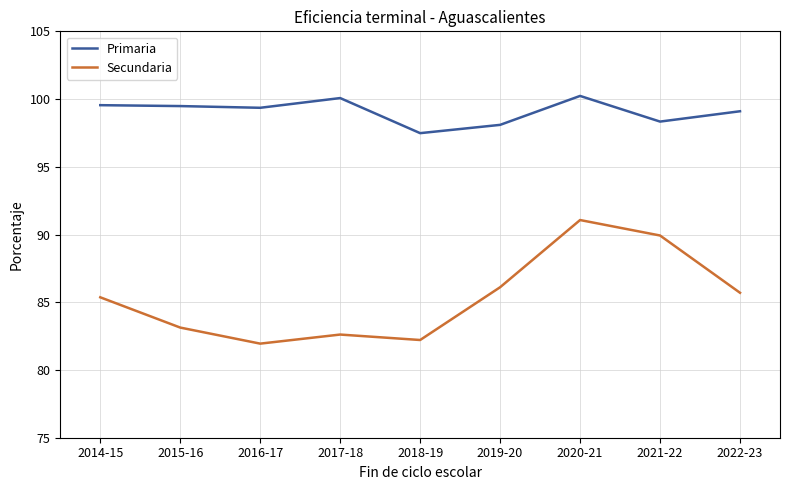

What is the difference between the maximum and second lowest values in the Primaria series?

2.1